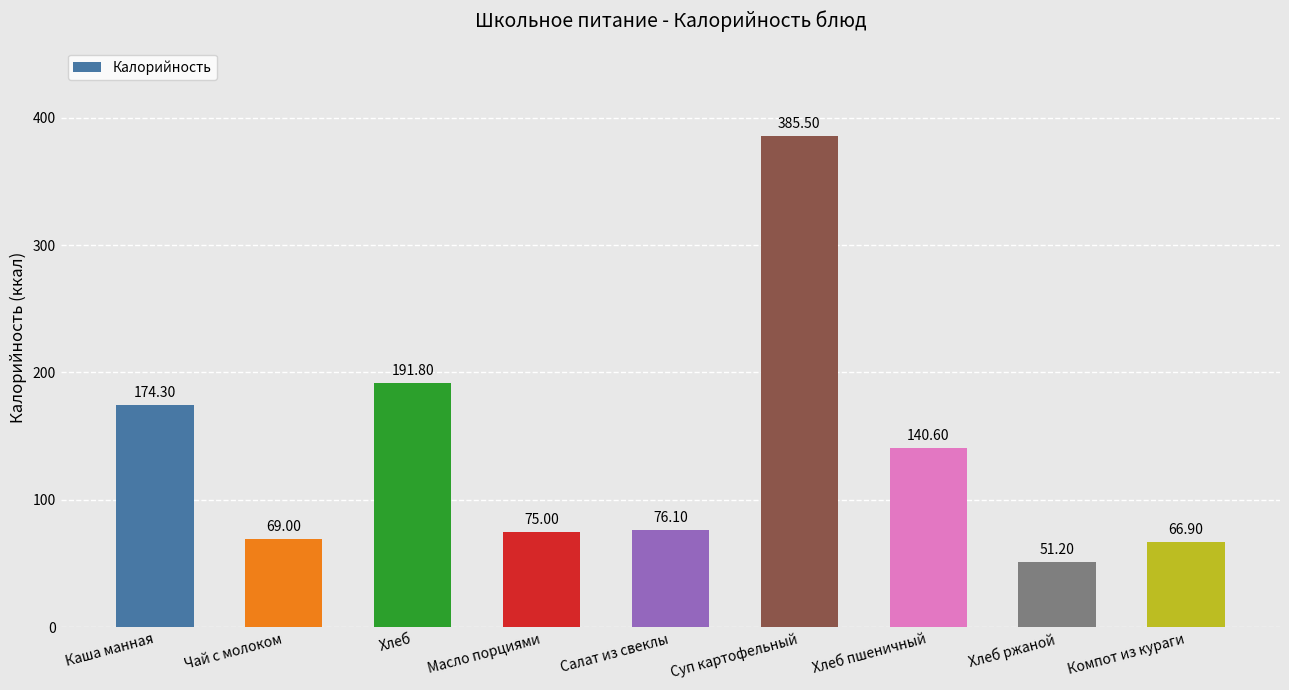

List the labels in order of value, largest first.

Суп картофельный, Хлеб, Каша манная, Хлеб пшеничный, Салат из свеклы, Масло порциями, Чай с молоком, Компот из кураги, Хлеб ржаной